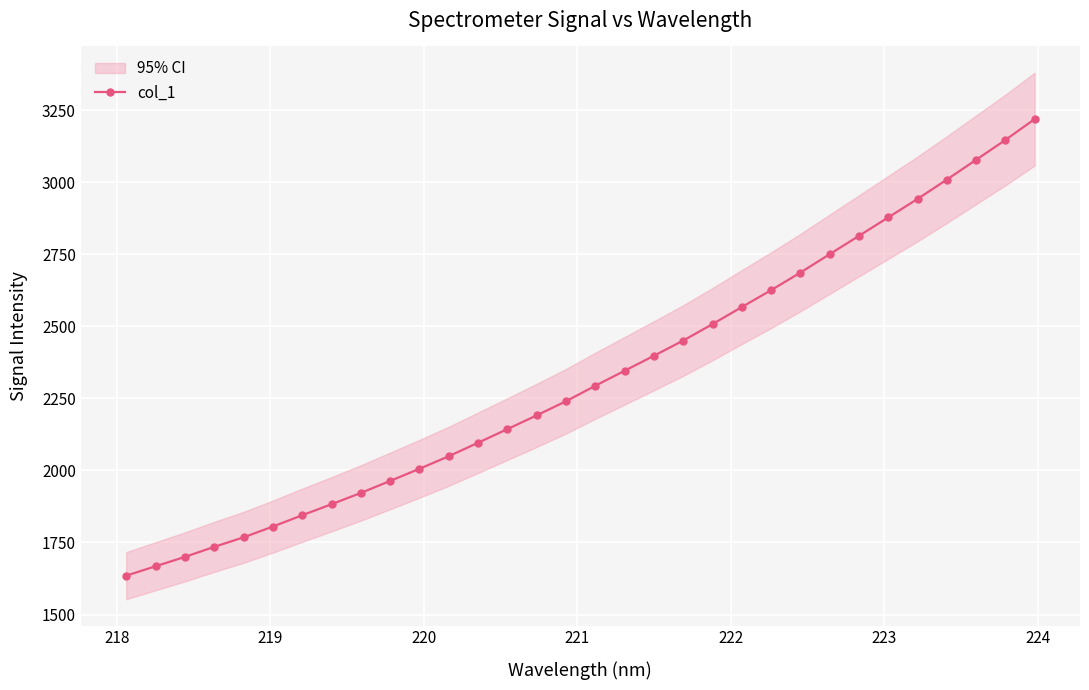

What is the highest value of the col_1 series?

3218.8